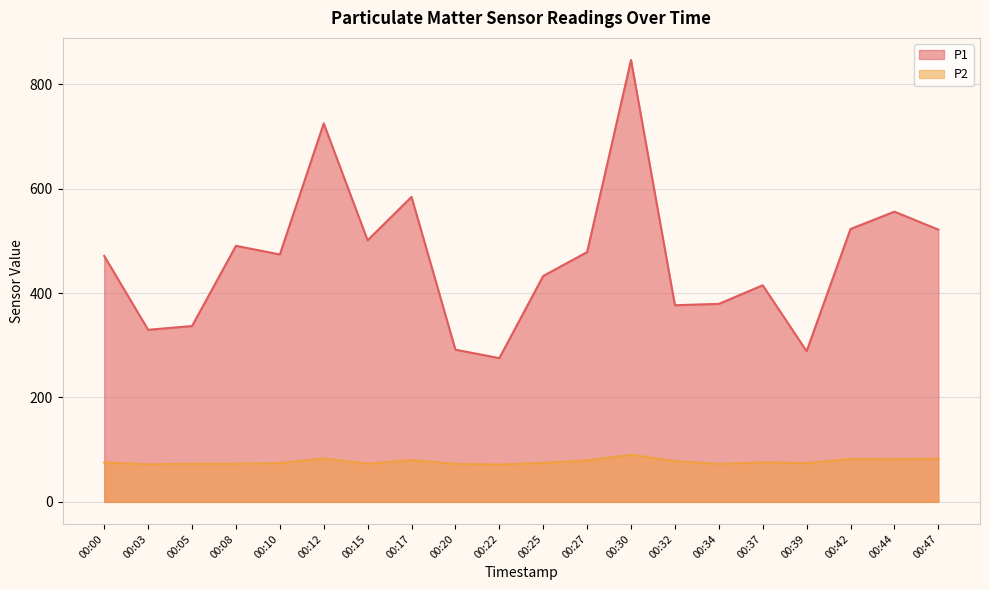

In P2, how many points are higher than both neighbors (excluding endpoints)?

5